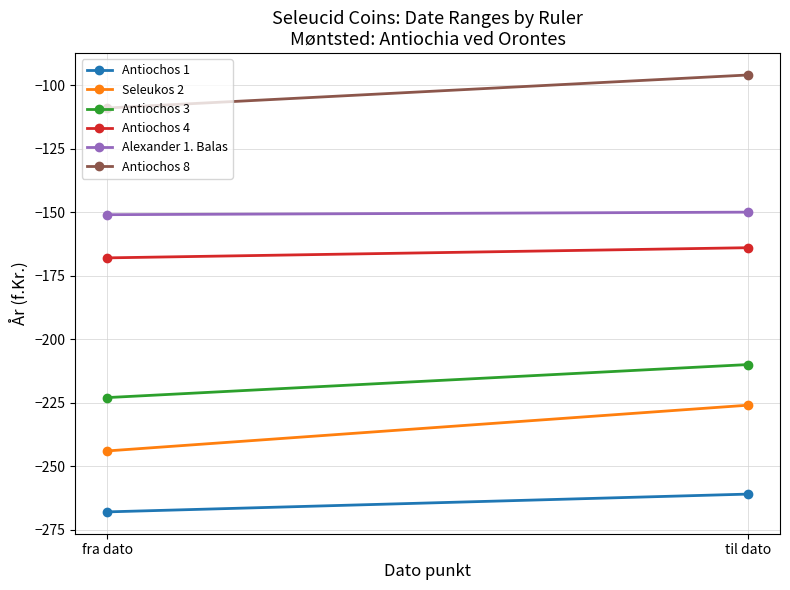

What value does the Antiochos 4 series have at fra dato?

-168